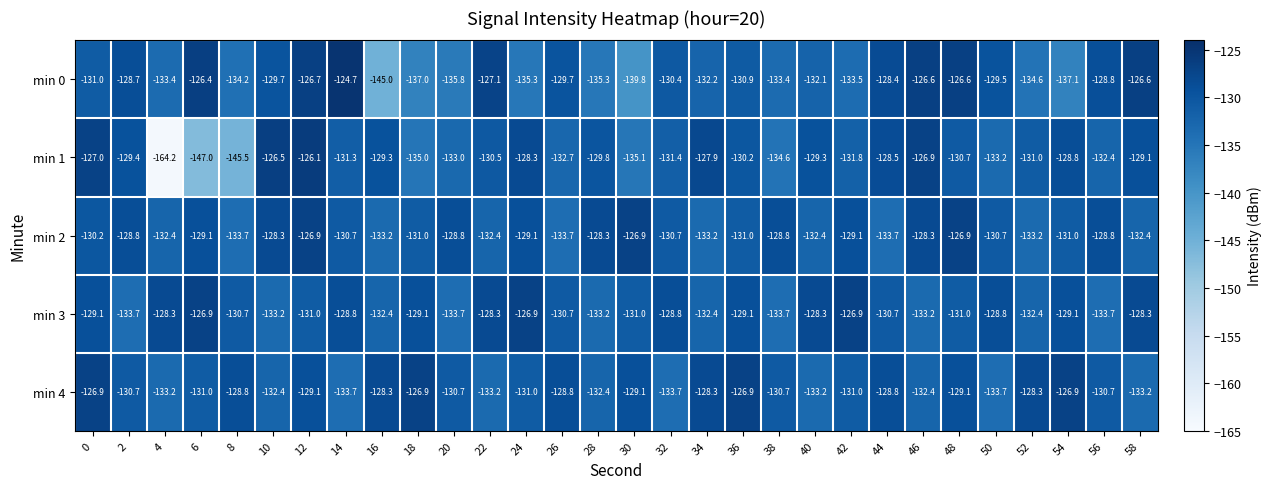

Is the value of min 2 at 46 greater than the value of min 4 at 20?

Yes